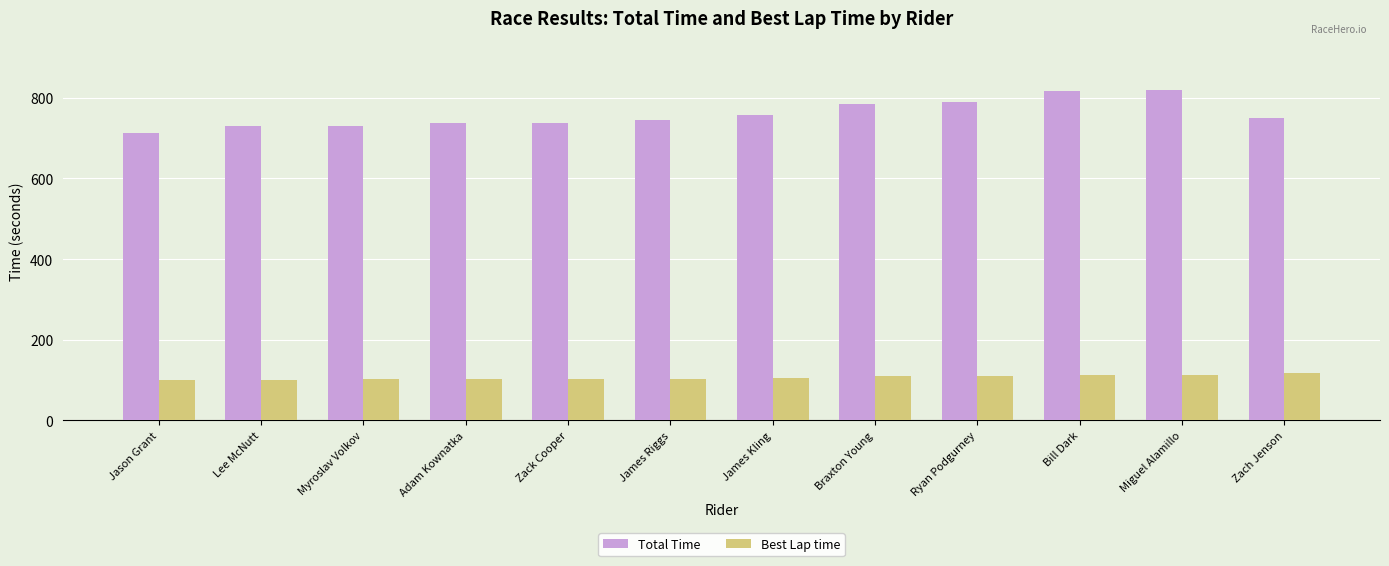

At James Kling, list the series in order from largest to smallest.

Total Time, Best Lap time